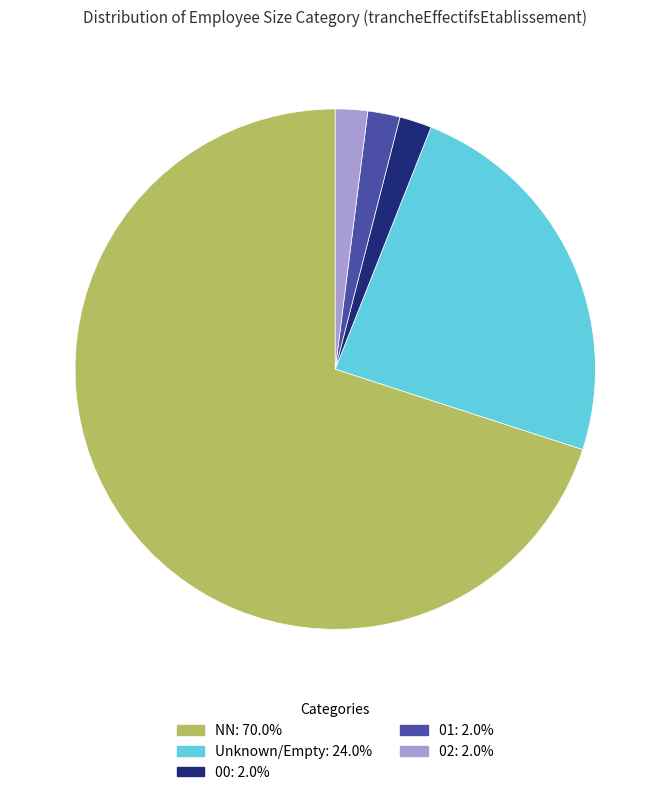

Does any single category account for the majority?

Yes